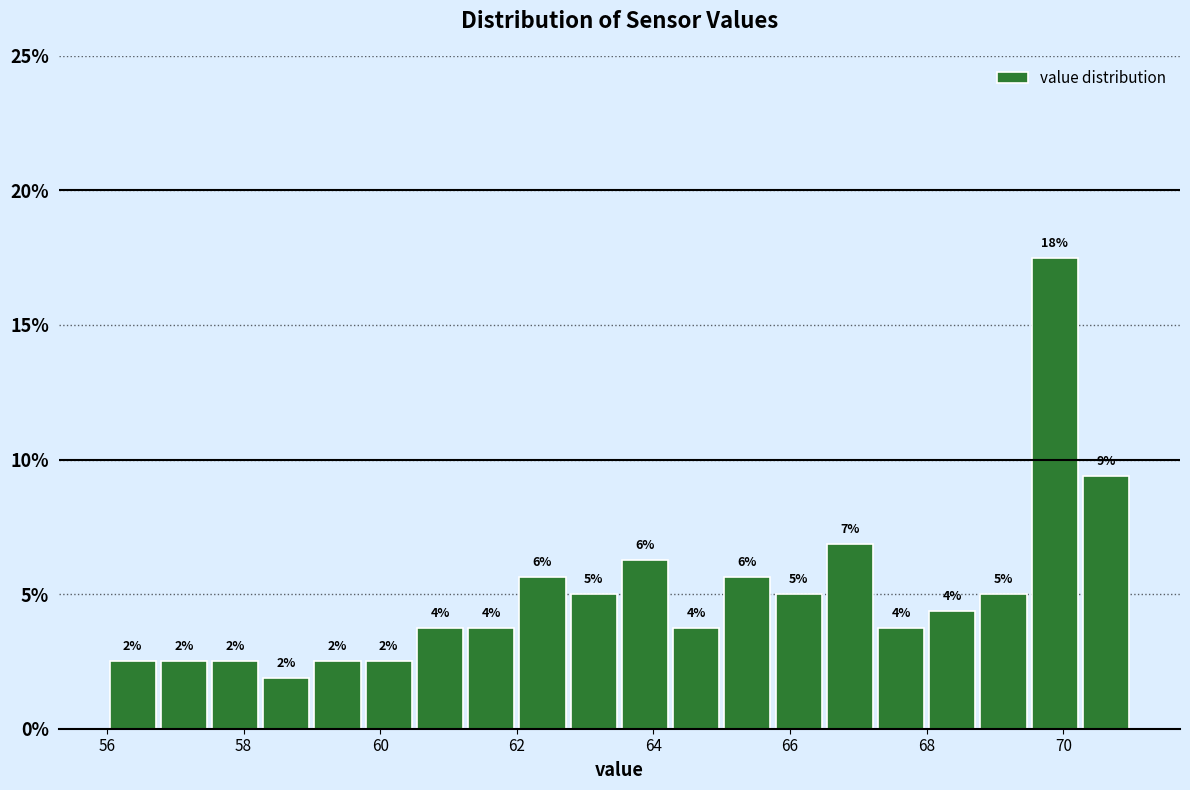

Around what value on the x-axis is the tallest bar? Give the approximate position of its centre, as read against the axis.

69.8